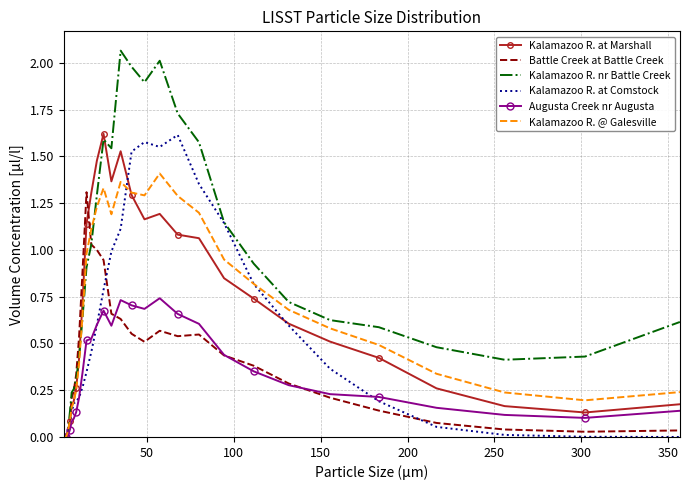

Which series has the largest range (max minus min)?

Kalamazoo R. nr Battle Creek